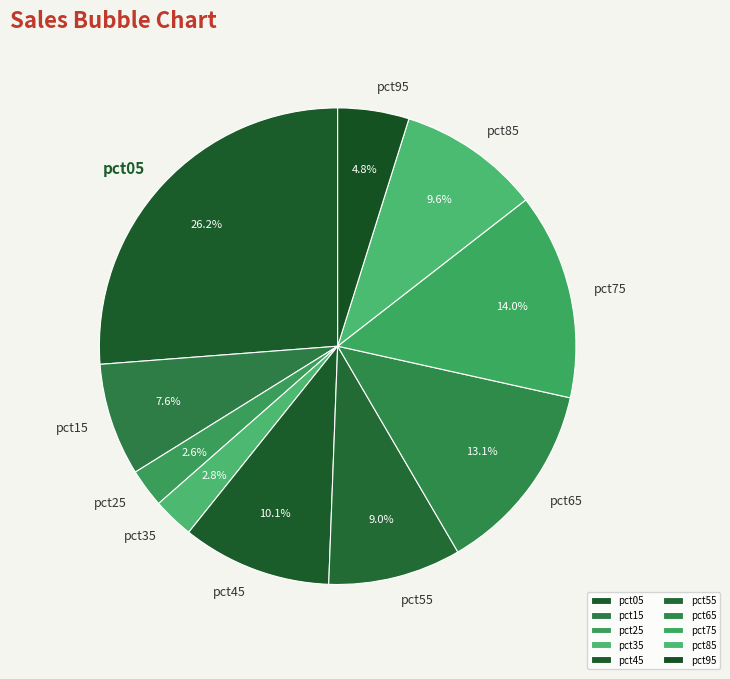

The pct85 slice represents 10% of the pie. True or false?

True